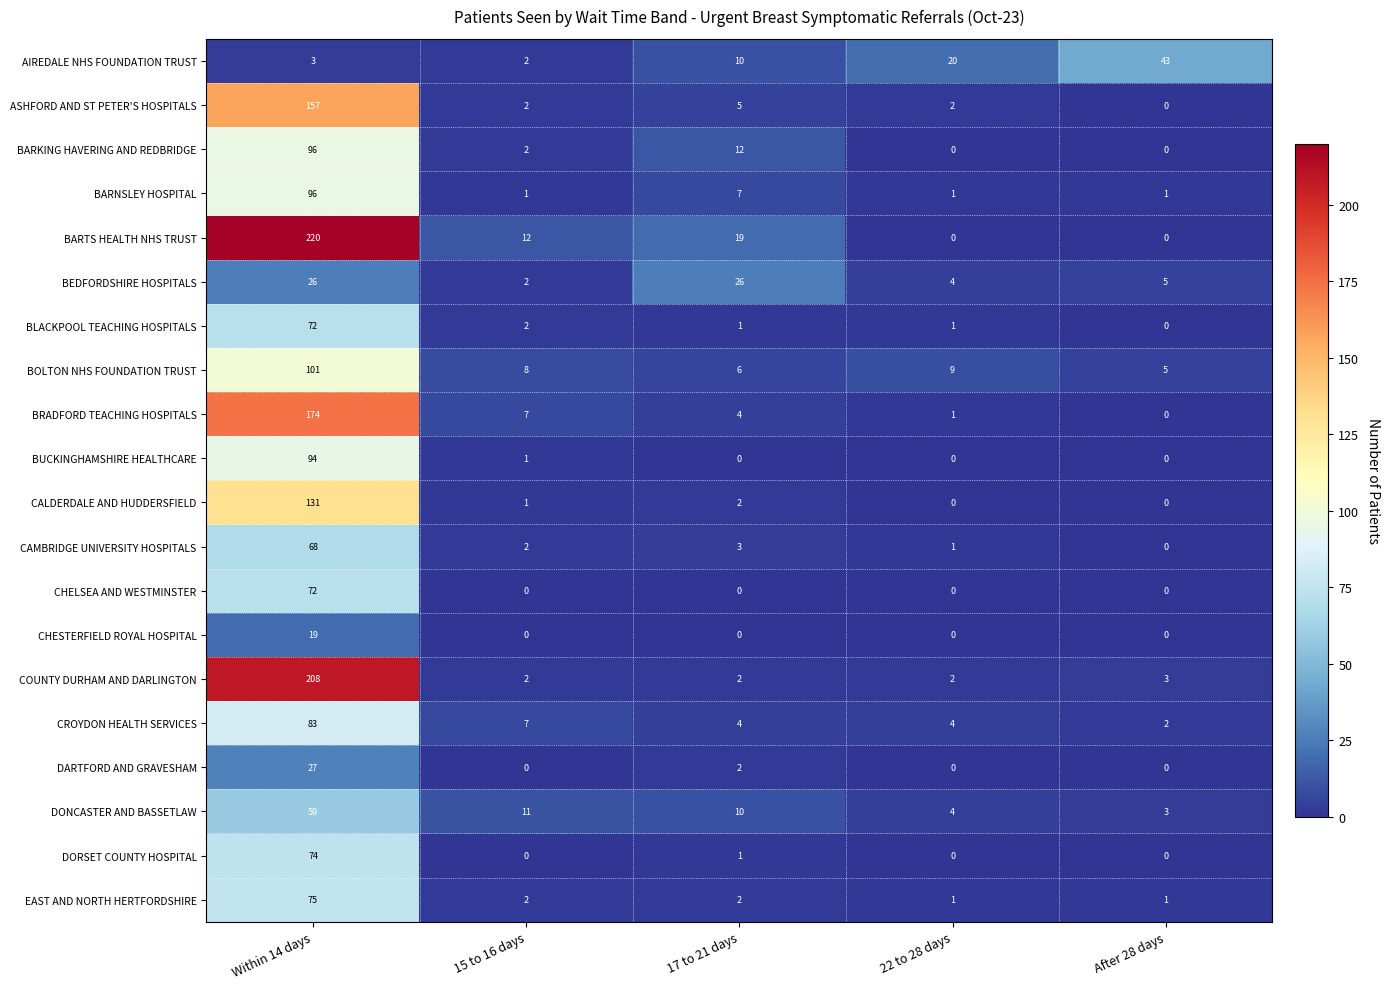

What is the total value across all series at 15 to 16 days?

64